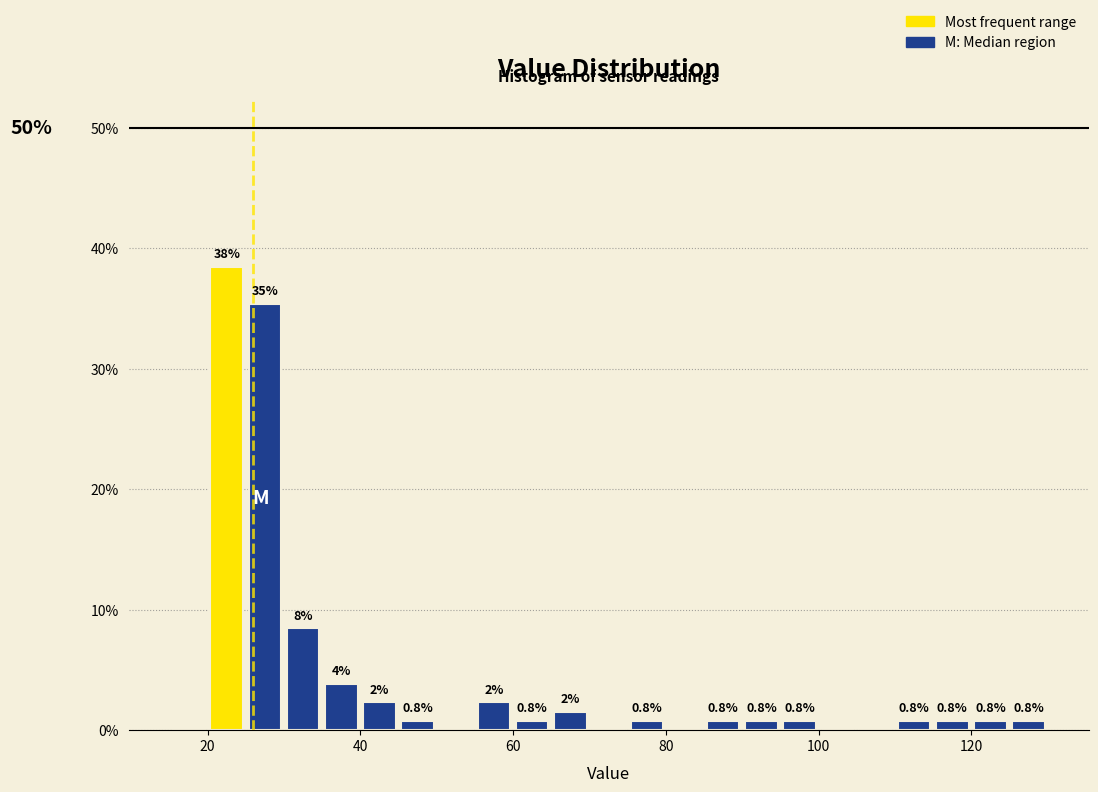

Around what value on the x-axis is the tallest bar? Give the approximate position of its centre, as read against the axis.

22